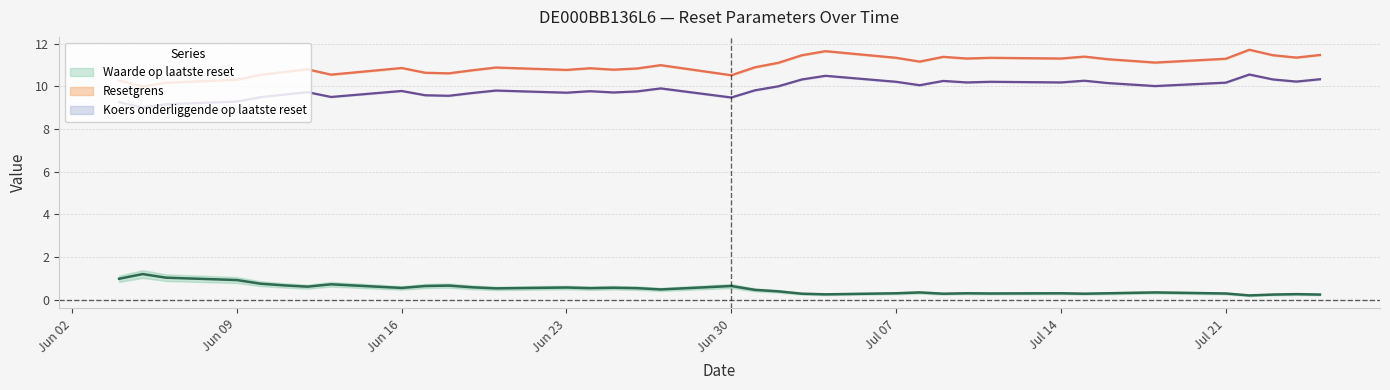

At which category does the chart reach its minimum across all series?

2025-07-22